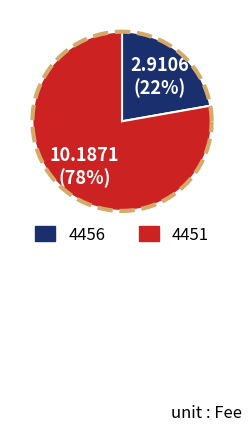

Between 4456 and 4451, which is larger?

4451